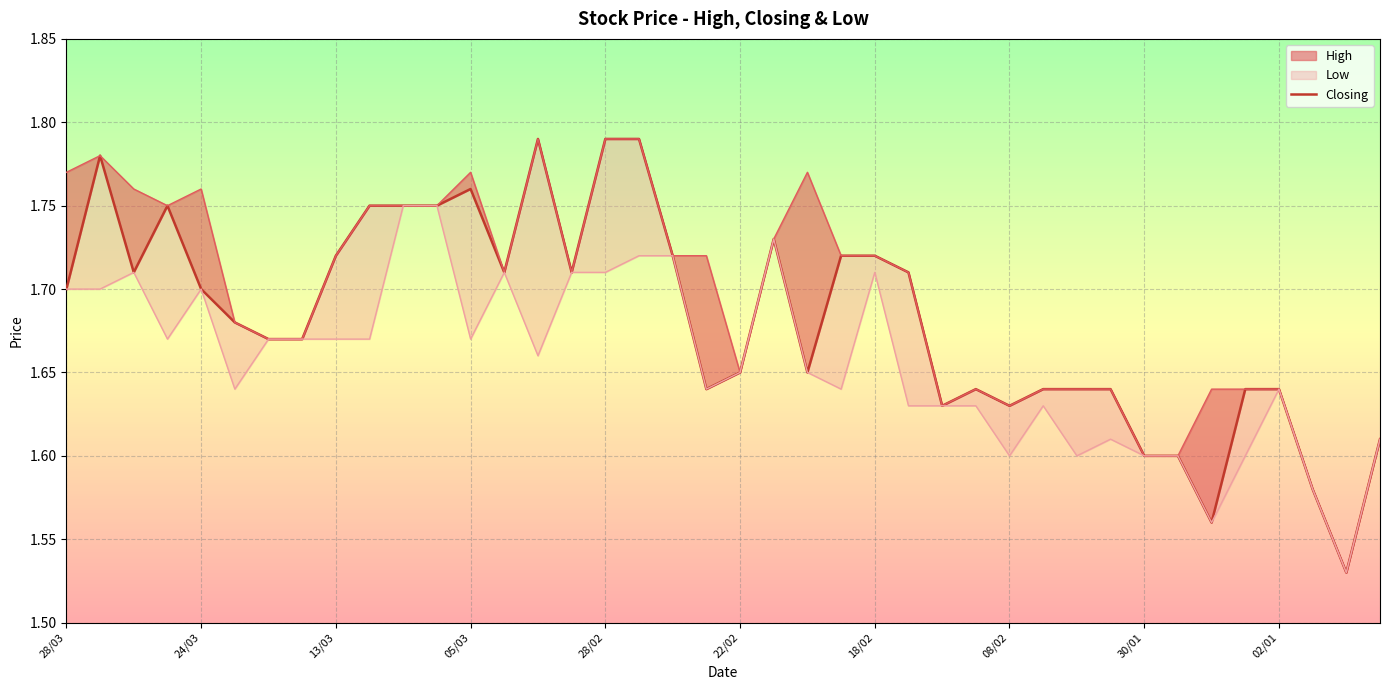

What is the label of the 32nd point from the left?

31